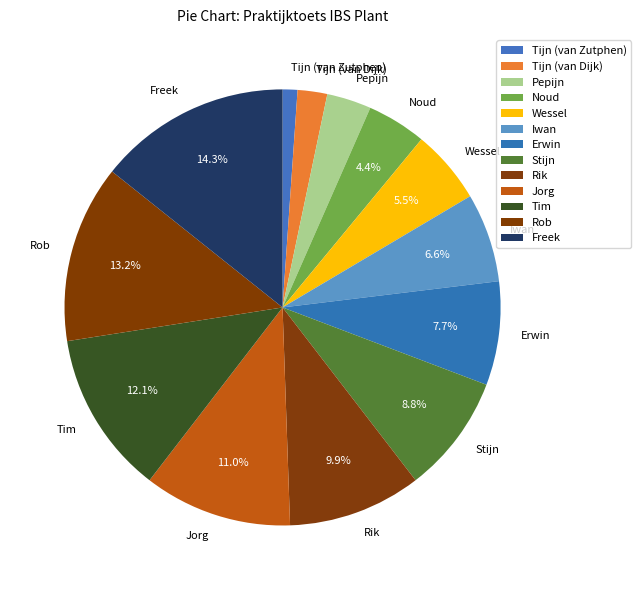

How much of the chart is everything except Jorg?

89.0%